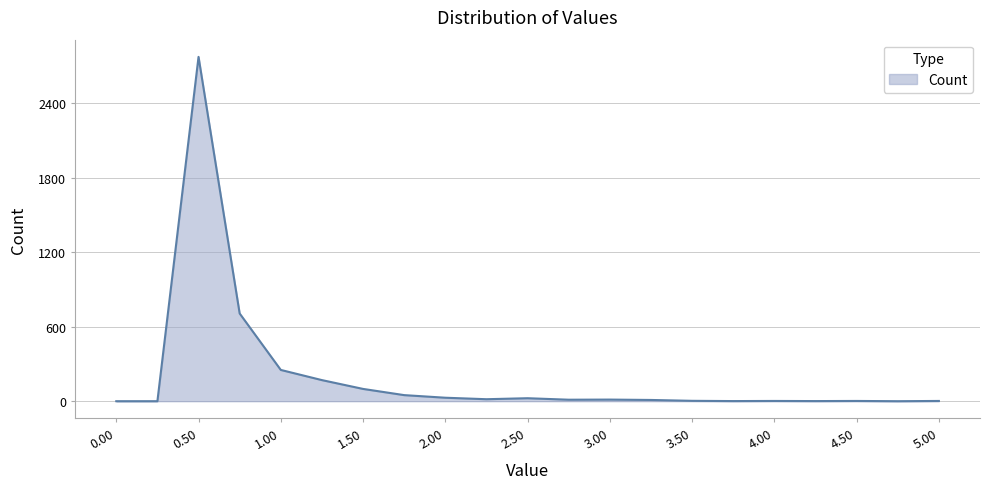

What is the difference between the maximum and minimum values?

2775